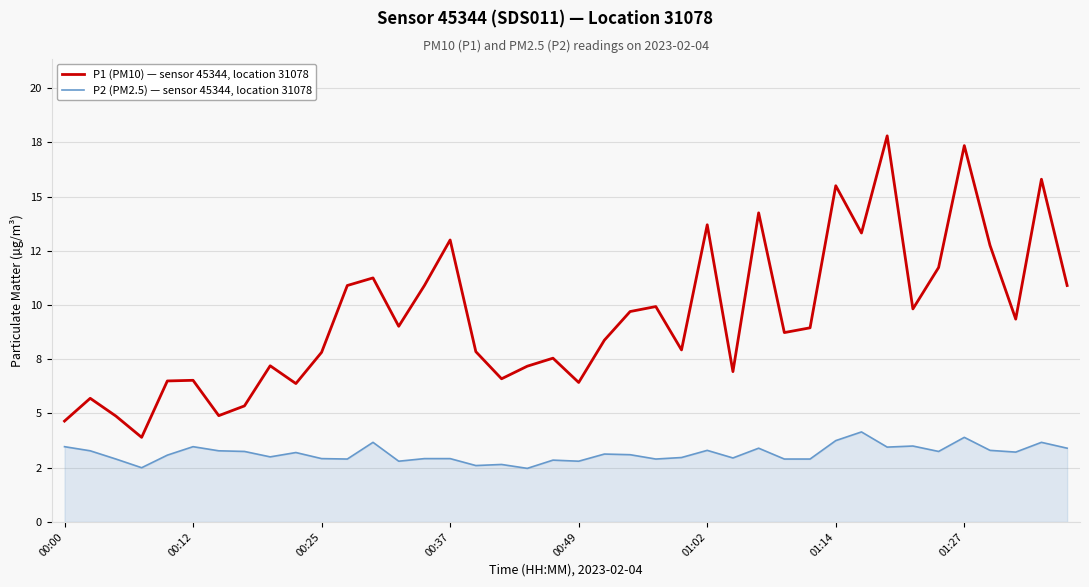

True or false: P1 (PM10) — sensor 45344, location 31078 and P2 (PM2.5) — sensor 45344, location 31078 intersect in this chart.

False